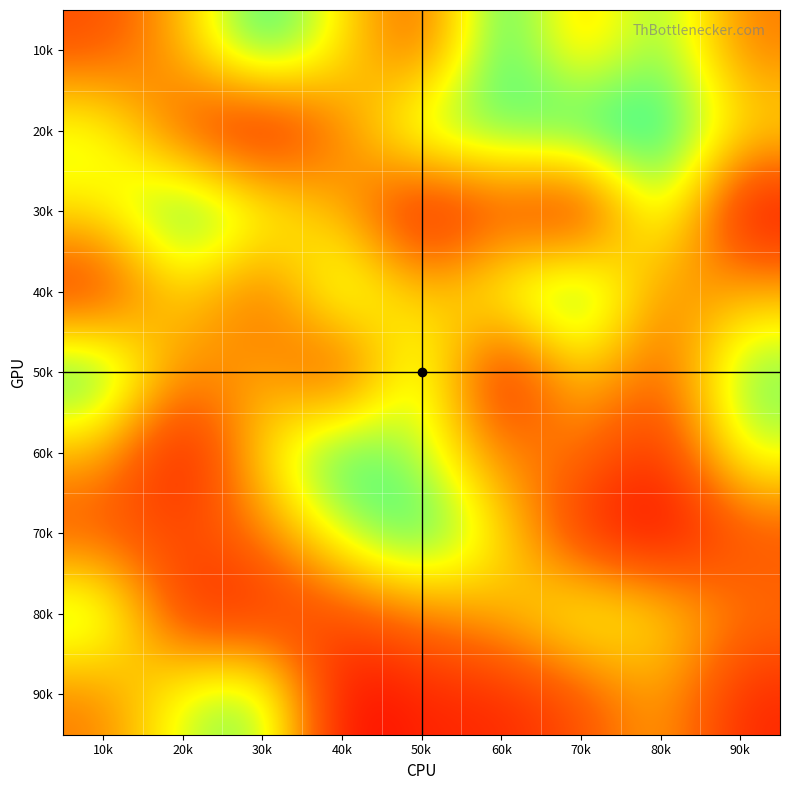

Between 30k and 40k, which is larger?

30k